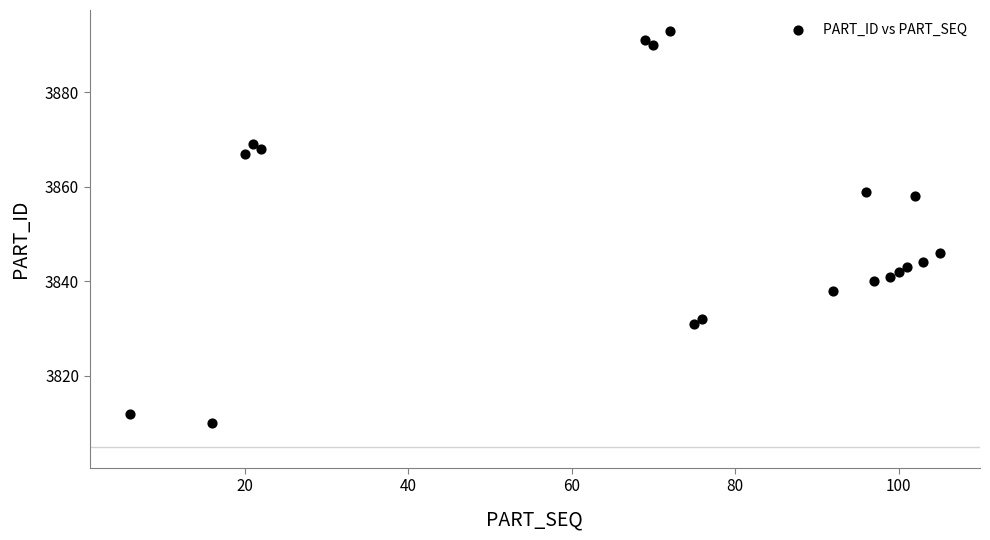

What is the range of X values (max minus min)?

99